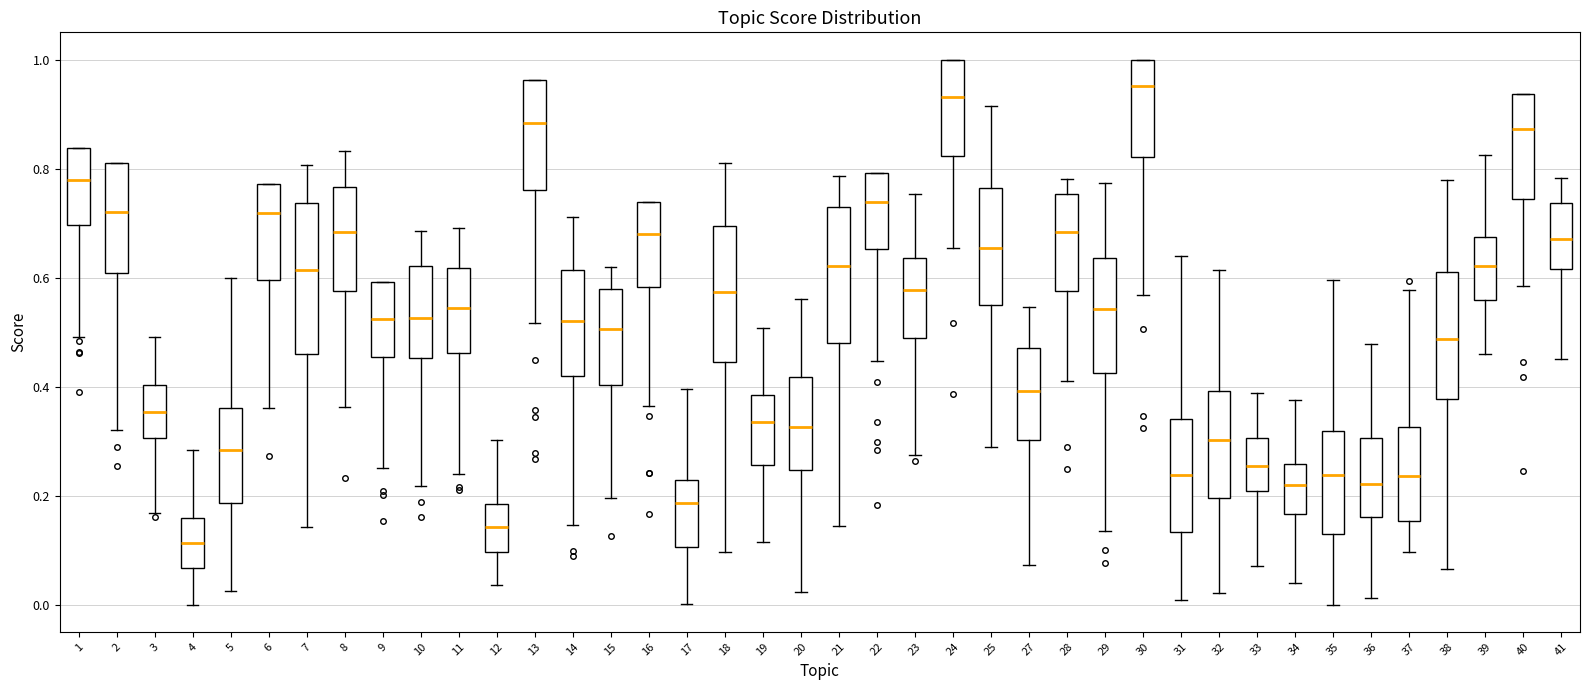

Reading left to right, read every box against the y-axis: the position of its median line, the range the box covers, and the ends of its whiskers. The values are not printed on the chart, so give them approximately, as read against the axis.

1: median 0.78, box 0.70 to 0.84, whiskers 0.50 to 0.84
2: median 0.72, box 0.60 to 0.82, whiskers 0.32 to 0.82
3: median 0.36, box 0.30 to 0.40, whiskers 0.16 to 0.50
4: median 0.12, box 0.06 to 0.16, whiskers 0.00 to 0.28
5: median 0.28, box 0.18 to 0.36, whiskers 0.02 to 0.60
6: median 0.72, box 0.60 to 0.78, whiskers 0.36 to 0.78
7: median 0.62, box 0.46 to 0.74, whiskers 0.14 to 0.80
8: median 0.68, box 0.58 to 0.76, whiskers 0.36 to 0.84
9: median 0.52, box 0.46 to 0.60, whiskers 0.24 to 0.60
10: median 0.52, box 0.46 to 0.62, whiskers 0.22 to 0.68
11: median 0.54, box 0.46 to 0.62, whiskers 0.24 to 0.70
12: median 0.14, box 0.10 to 0.18, whiskers 0.04 to 0.30
13: median 0.88, box 0.76 to 0.96, whiskers 0.52 to 0.96
14: median 0.52, box 0.42 to 0.62, whiskers 0.14 to 0.72
15: median 0.50, box 0.40 to 0.58, whiskers 0.20 to 0.62
16: median 0.68, box 0.58 to 0.74, whiskers 0.36 to 0.74
17: median 0.18, box 0.10 to 0.22, whiskers 0.00 to 0.40
18: median 0.58, box 0.44 to 0.70, whiskers 0.10 to 0.82
19: median 0.34, box 0.26 to 0.38, whiskers 0.12 to 0.50
20: median 0.32, box 0.24 to 0.42, whiskers 0.02 to 0.56
21: median 0.62, box 0.48 to 0.72, whiskers 0.14 to 0.78
22: median 0.74, box 0.66 to 0.80, whiskers 0.44 to 0.80
23: median 0.58, box 0.48 to 0.64, whiskers 0.28 to 0.76
24: median 0.94, box 0.82 to 1.00, whiskers 0.66 to 1.00
25: median 0.66, box 0.54 to 0.76, whiskers 0.28 to 0.92
27: median 0.40, box 0.30 to 0.48, whiskers 0.08 to 0.54
28: median 0.68, box 0.58 to 0.76, whiskers 0.42 to 0.78
29: median 0.54, box 0.42 to 0.64, whiskers 0.14 to 0.78
30: median 0.96, box 0.82 to 1.00, whiskers 0.56 to 1.00
31: median 0.24, box 0.14 to 0.34, whiskers 0.00 to 0.64
32: median 0.30, box 0.20 to 0.40, whiskers 0.02 to 0.62
33: median 0.26, box 0.20 to 0.30, whiskers 0.08 to 0.38
34: median 0.22, box 0.16 to 0.26, whiskers 0.04 to 0.38
35: median 0.24, box 0.12 to 0.32, whiskers 0.00 to 0.60
36: median 0.22, box 0.16 to 0.30, whiskers 0.02 to 0.48
37: median 0.24, box 0.16 to 0.32, whiskers 0.10 to 0.58
38: median 0.48, box 0.38 to 0.62, whiskers 0.06 to 0.78
39: median 0.62, box 0.56 to 0.68, whiskers 0.46 to 0.82
40: median 0.88, box 0.74 to 0.94, whiskers 0.58 to 0.94
41: median 0.68, box 0.62 to 0.74, whiskers 0.46 to 0.78